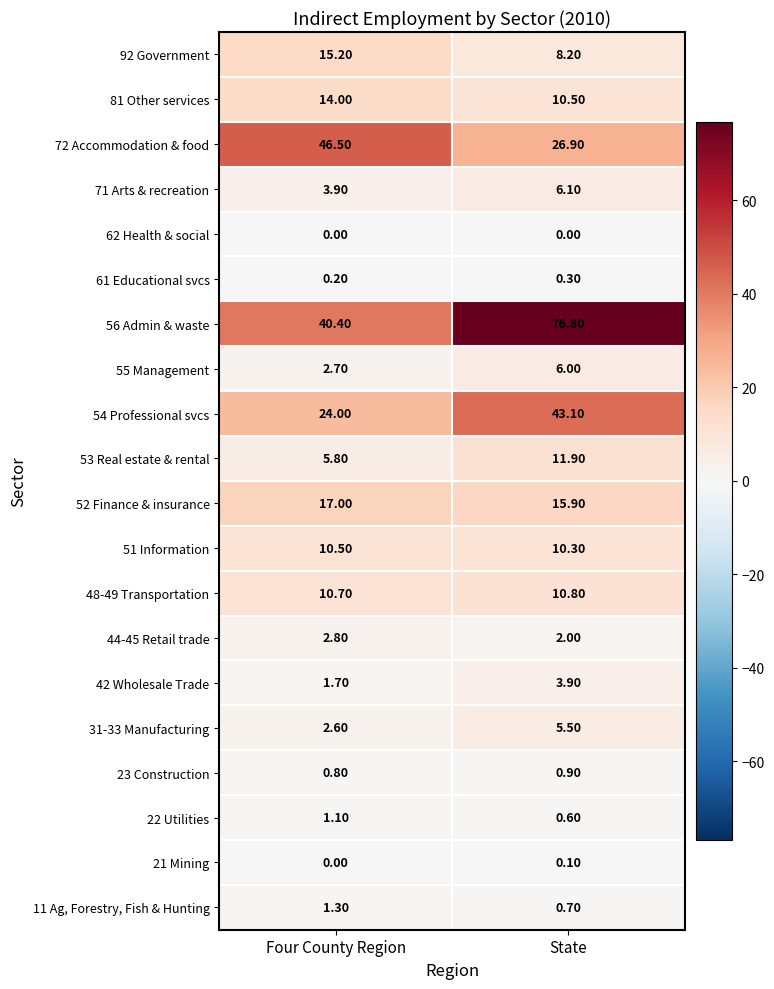

Where does the 92 Government series first go above 15?

Four County Region